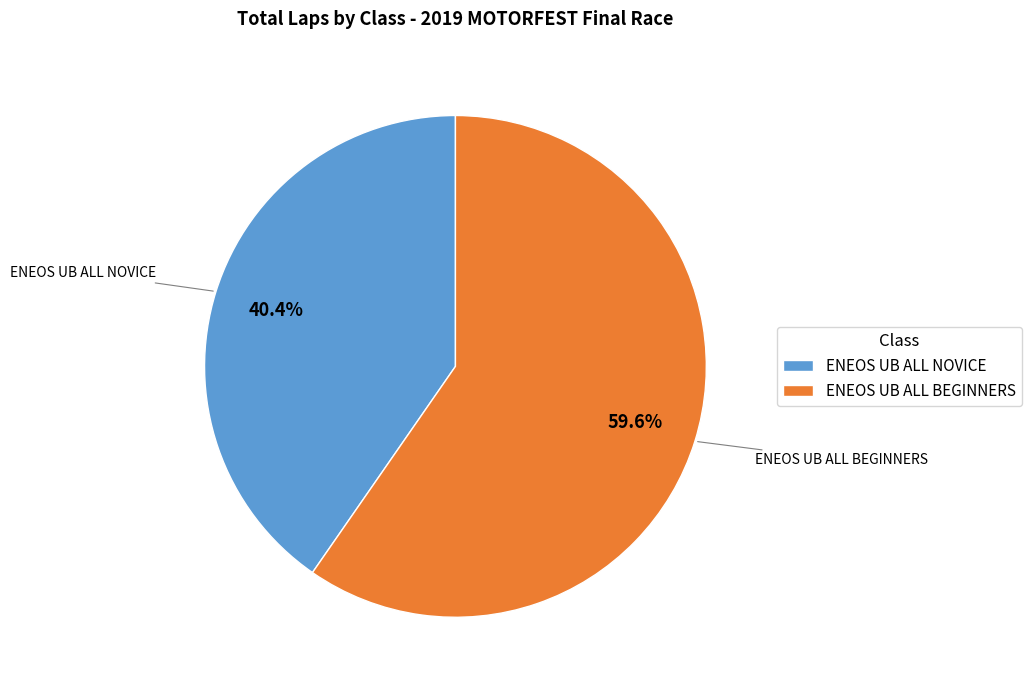

Which category has the biggest portion of the pie?

ENEOS UB ALL BEGINNERS